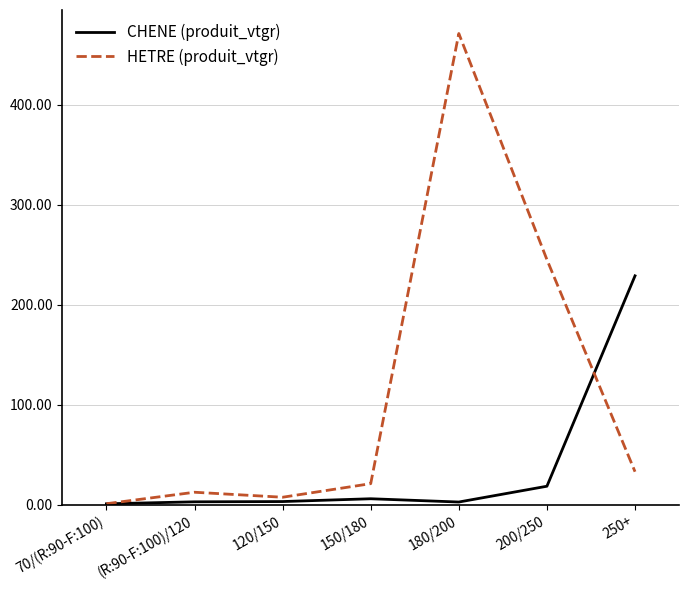

True or false: HETRE (produit_vtgr) and CHENE (produit_vtgr) cross at least once.

True